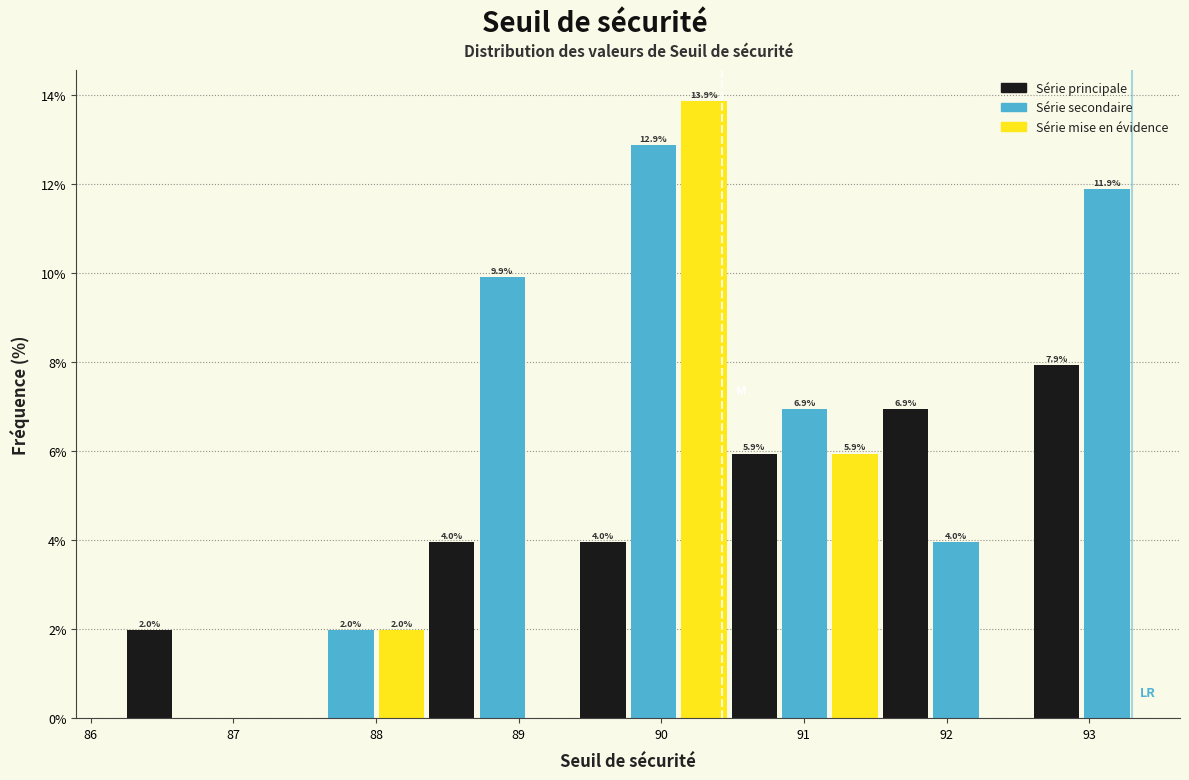

Read against the x-axis, roughly where is the centre of the tallest bar?

90.3